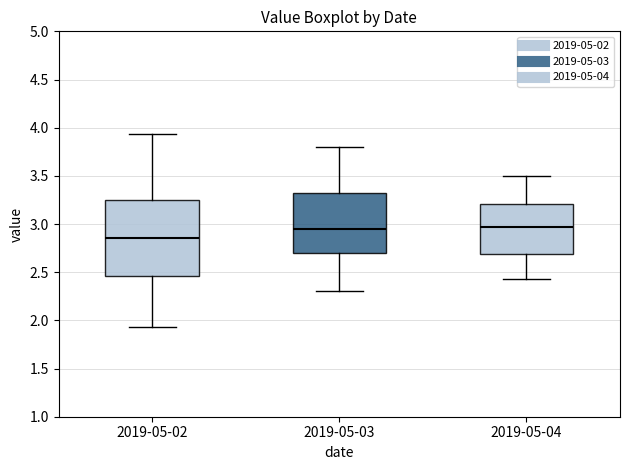

Reading left to right, transcribe this box plot: for each box, give where its median line is, the range the box spans, and where its two whiskers end, as read against the y-axis. The values are not printed on the chart, so give them approximately, as read against the axis.

2019-05-02: median 2.85, box 2.45 to 3.25, whiskers 1.95 to 3.95
2019-05-03: median 2.95, box 2.70 to 3.35, whiskers 2.30 to 3.80
2019-05-04: median 2.95, box 2.70 to 3.20, whiskers 2.45 to 3.50